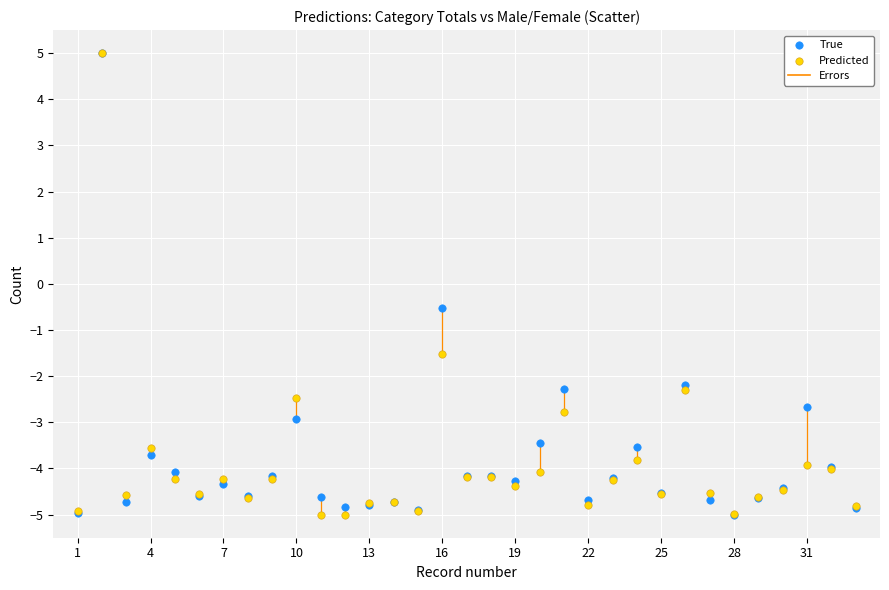

Across all series, what Y value is closest to 0?

-0.5